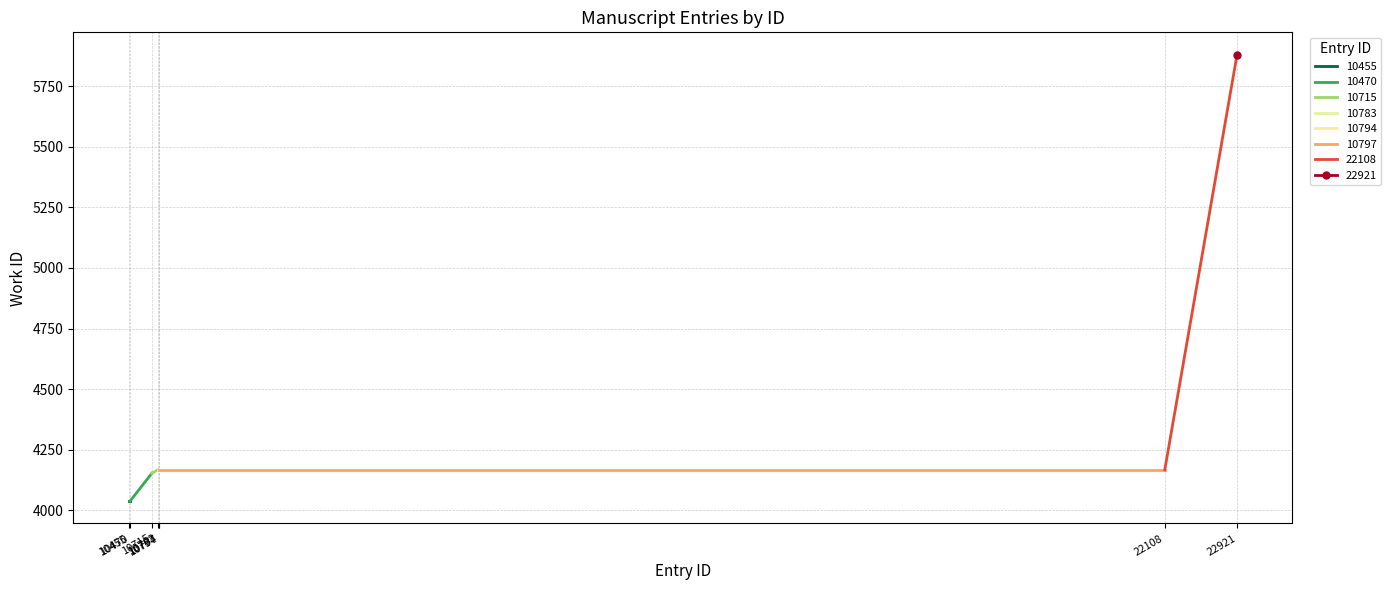

What is the greatest value displayed?

5880